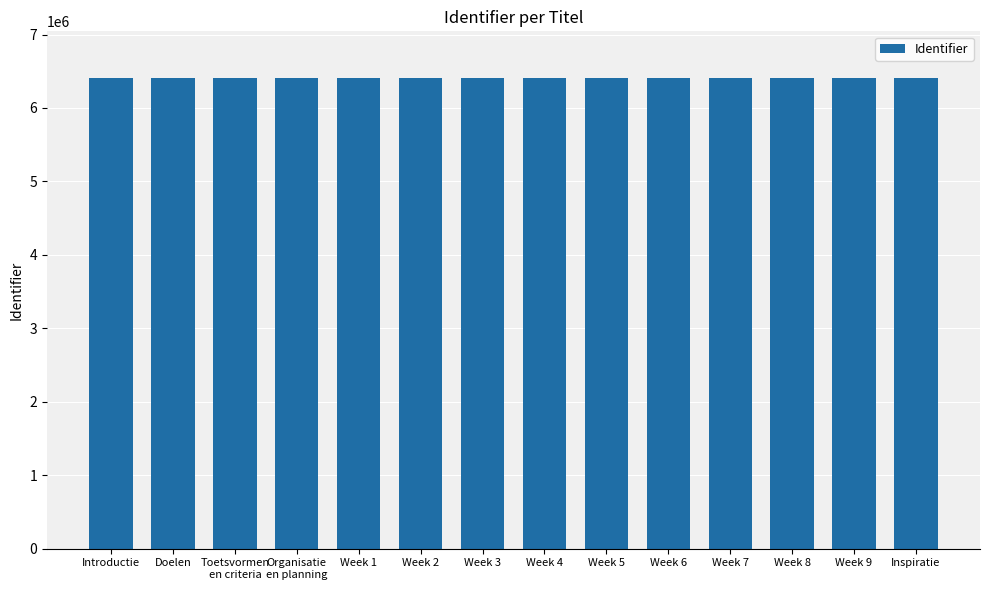

What is the sum of all values?

89648587